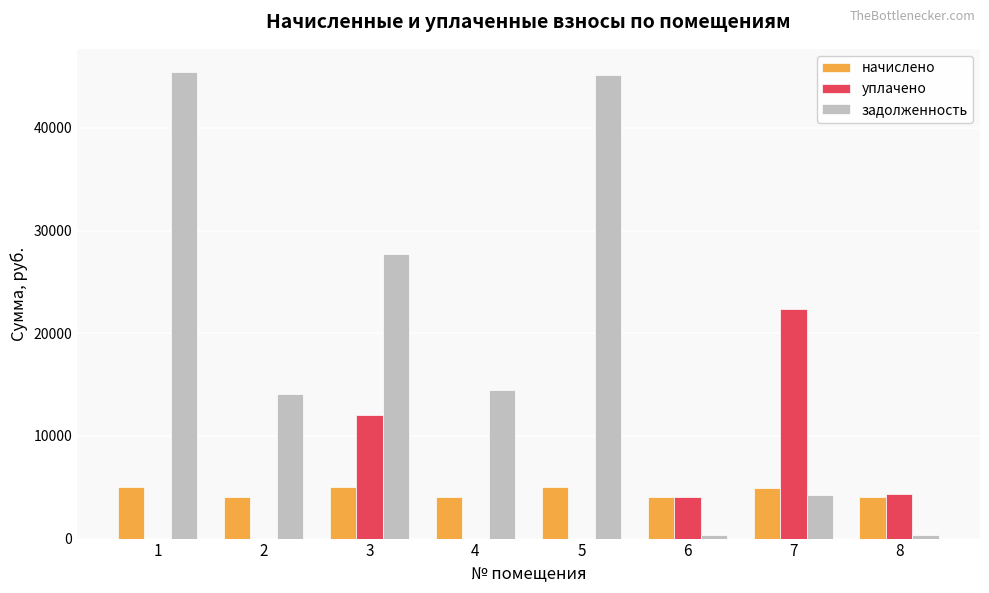

Which series has the largest total across all categories?

задолженность